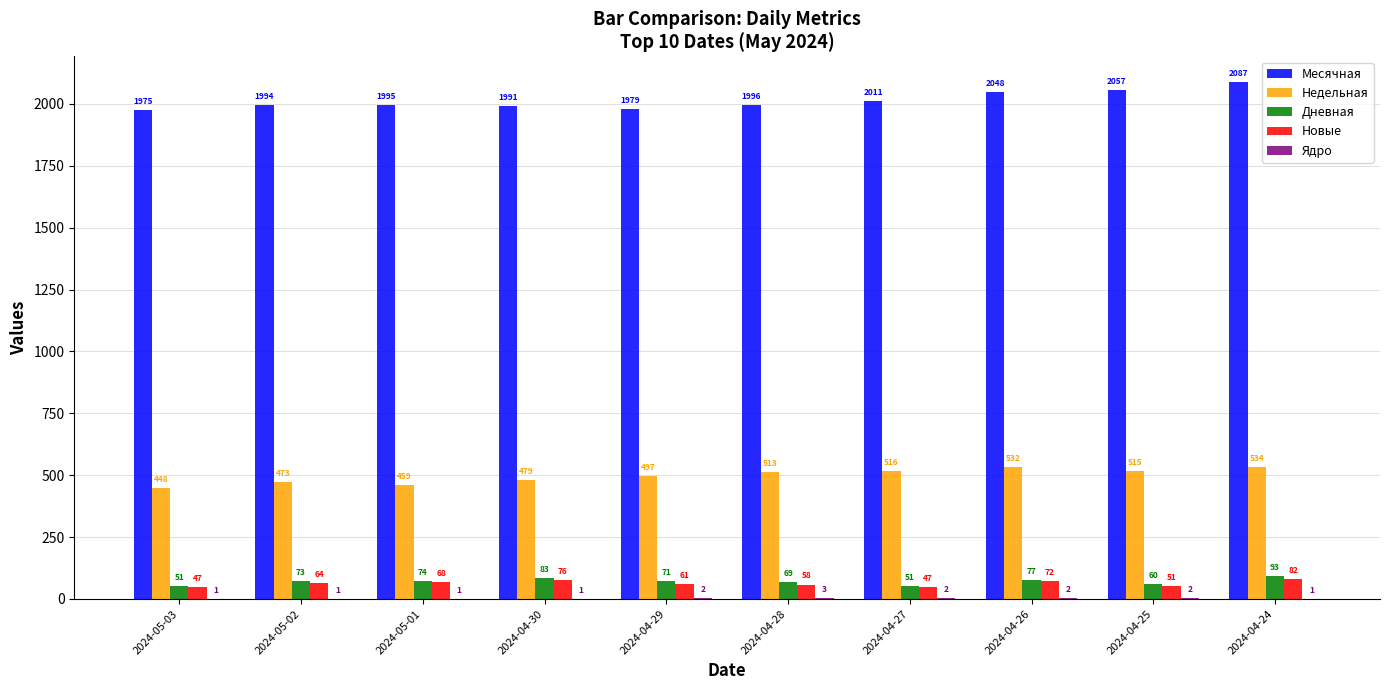

Which label corresponds to the largest value in the chart?

2024-04-24